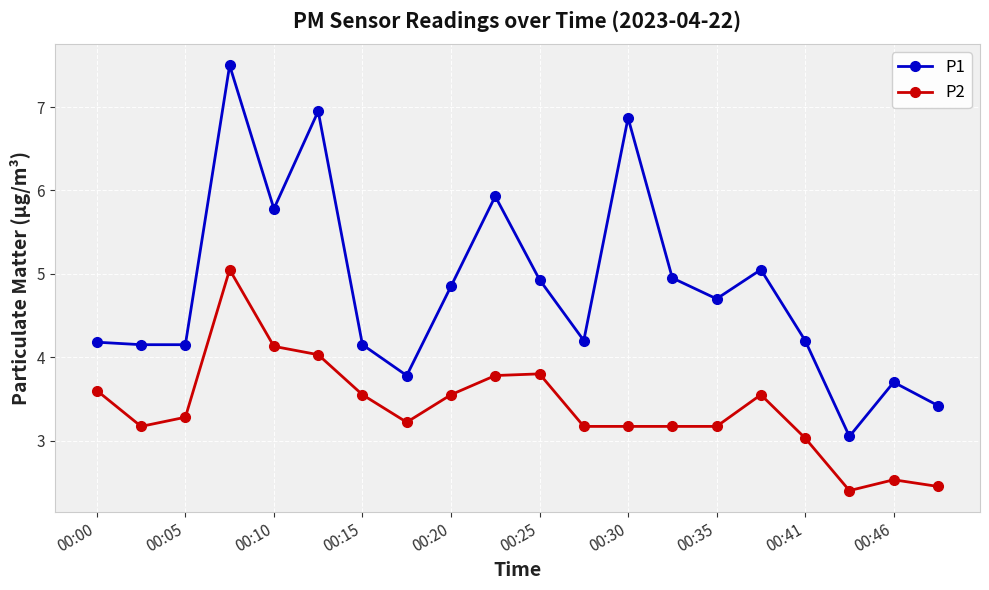

True or false: P2 and P1 intersect in this chart.

False